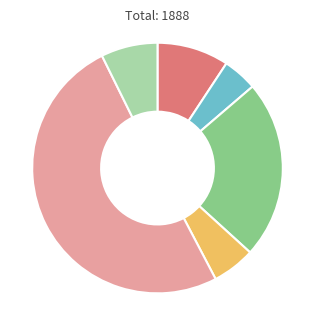

How many segments does this pie chart have?

6